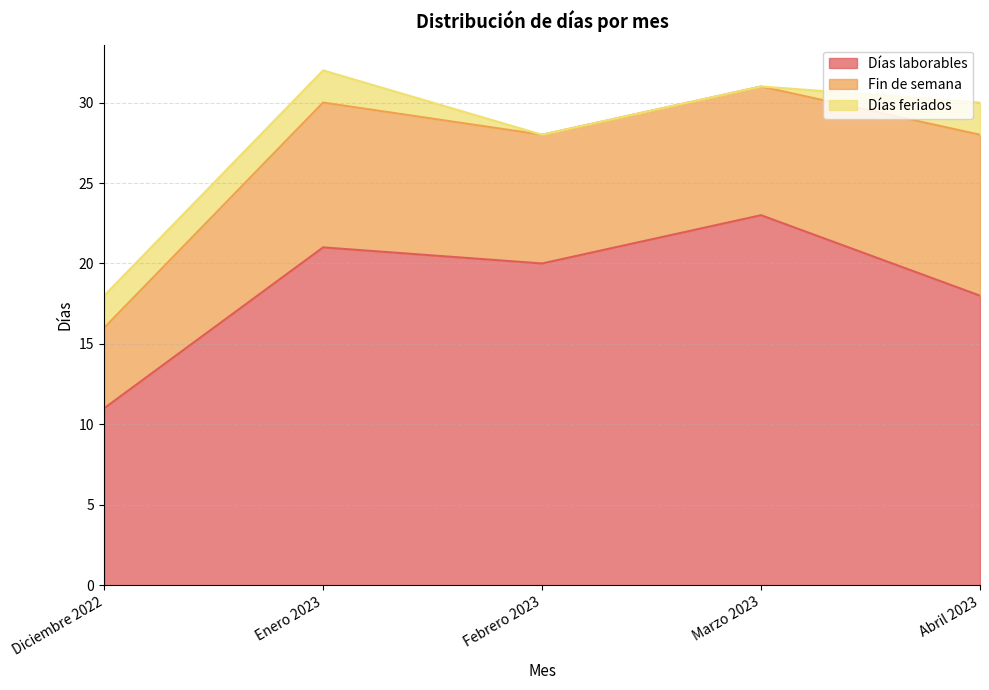

True or false: Fin de semana and Días laborables intersect in this chart.

False